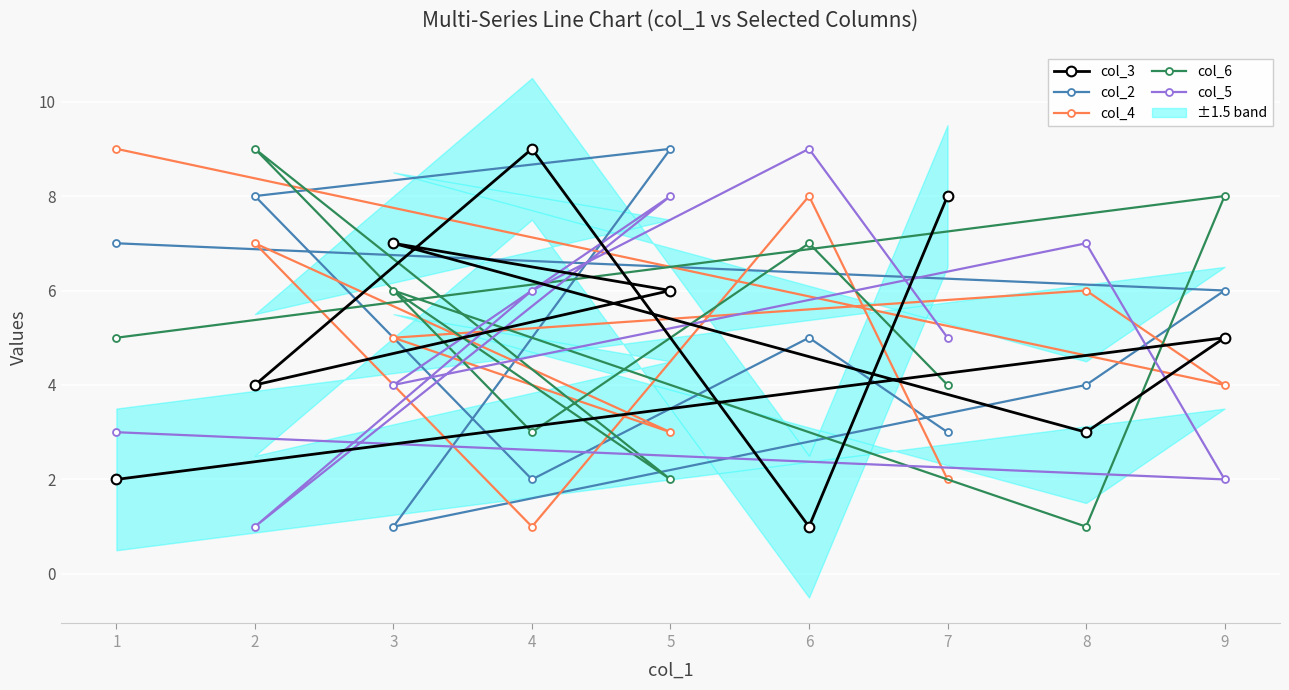

The col_4 series shows 9 at 1. True or false?

True